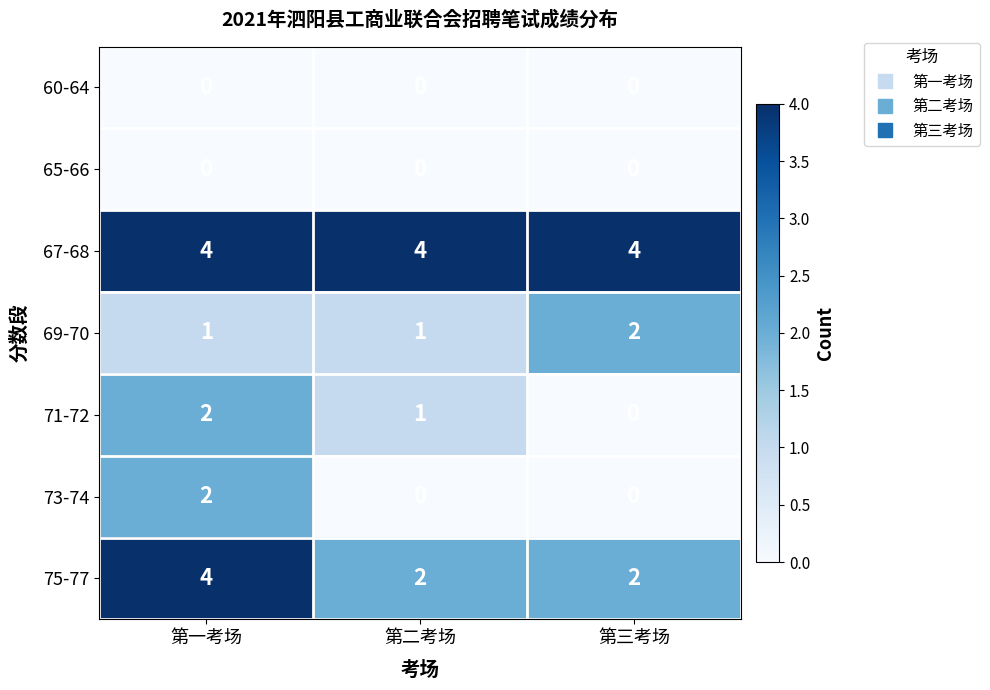

What is the sum of all 67-68 values?

12